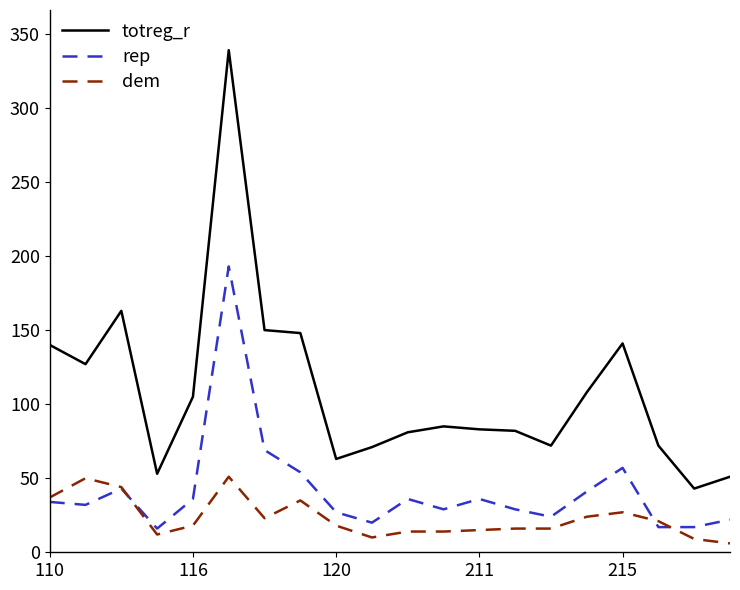

What are all the series names shown in the legend?

totreg_r, rep, dem